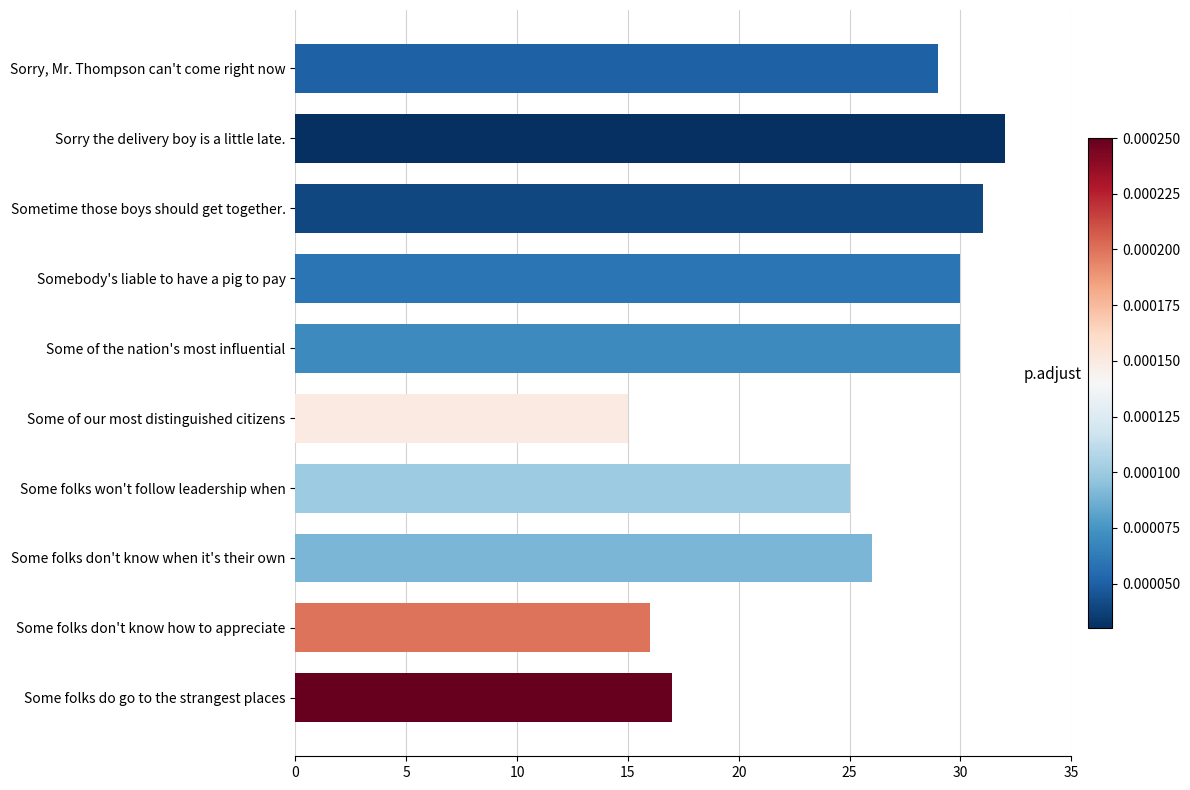

Which has a higher value, Some folks don't know how to appreciate or Sorry the delivery boy is a little late.?

Sorry the delivery boy is a little late.